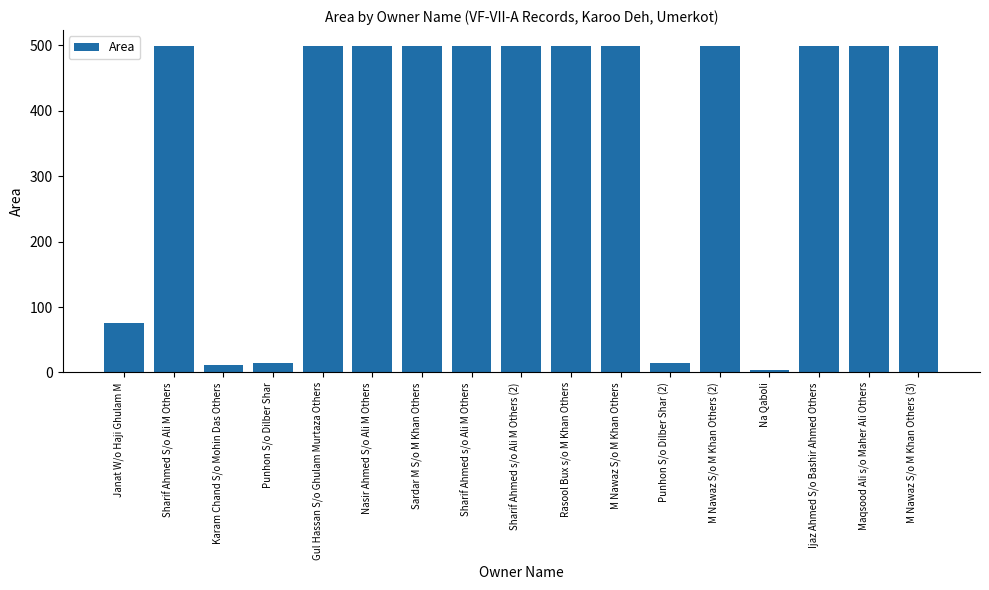

Is it true that the value at Janat W/o Haji Ghulam M is 51.6?

False